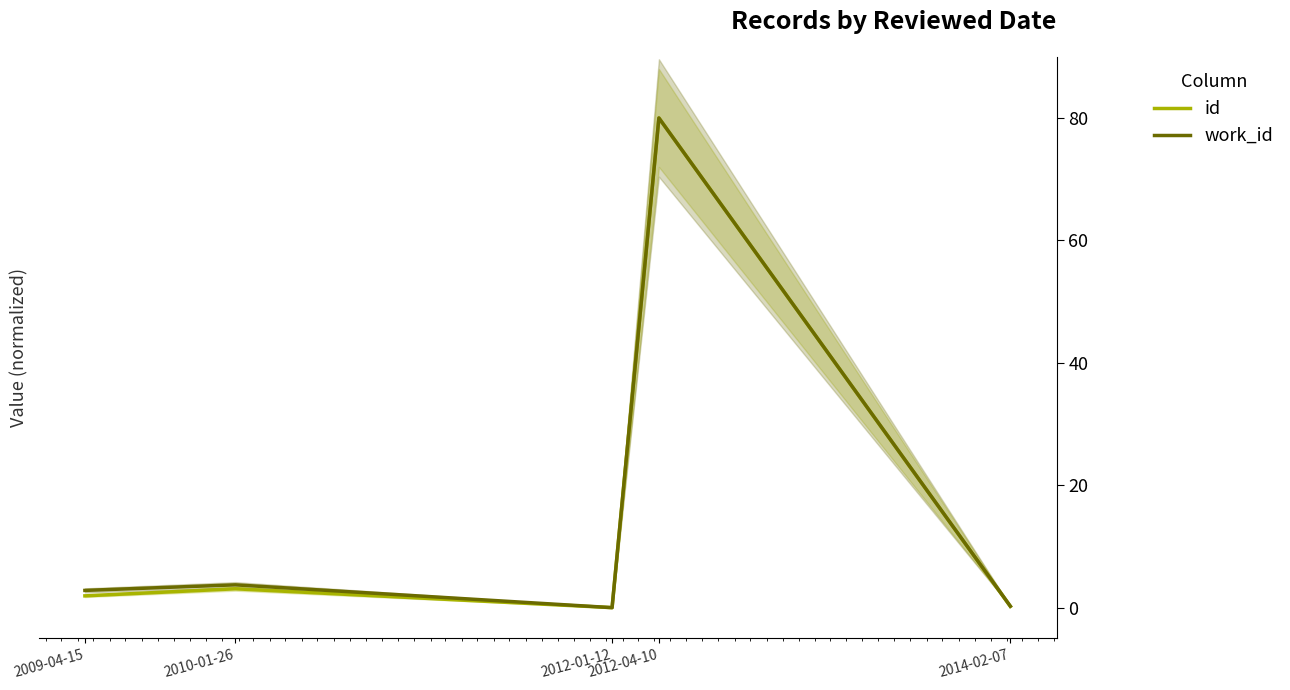

Rank the series by their maximum value, from highest to lowest.

id, work_id